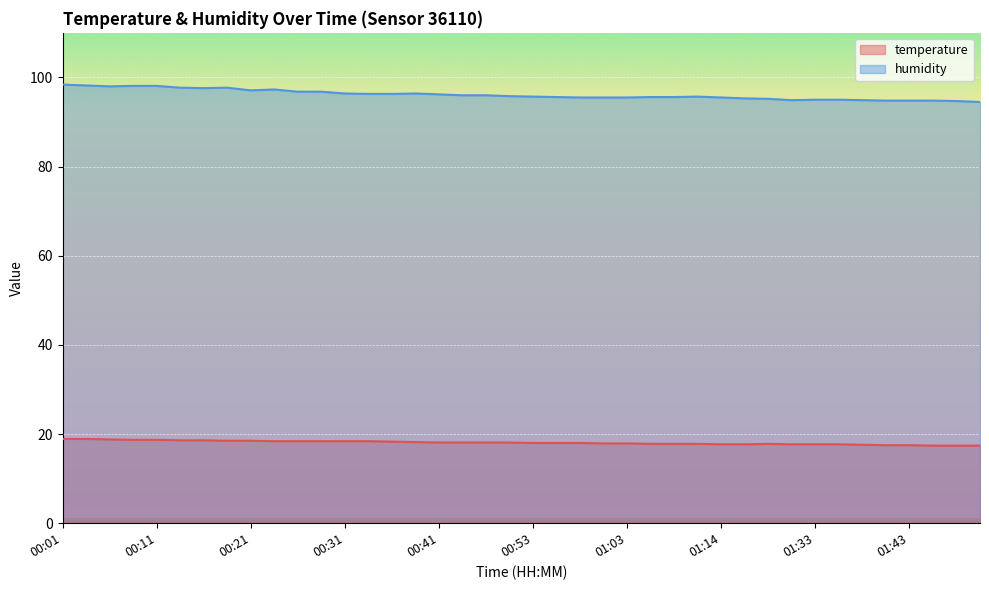

What are all the series names shown in the legend?

temperature, humidity